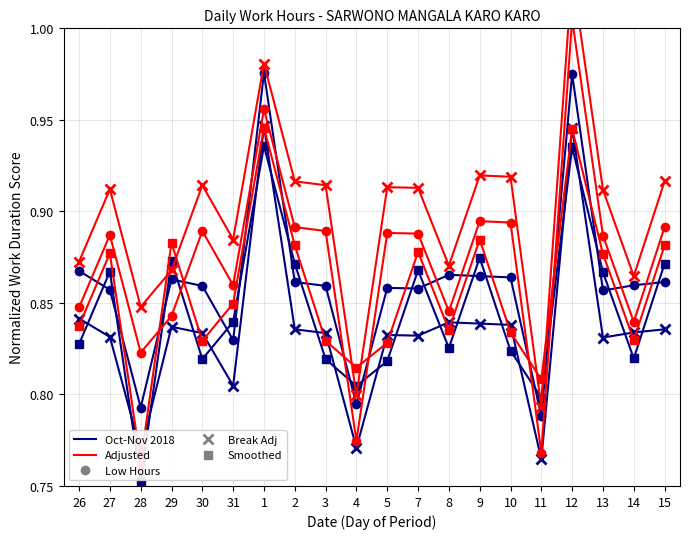

What position from the left is 31?

6